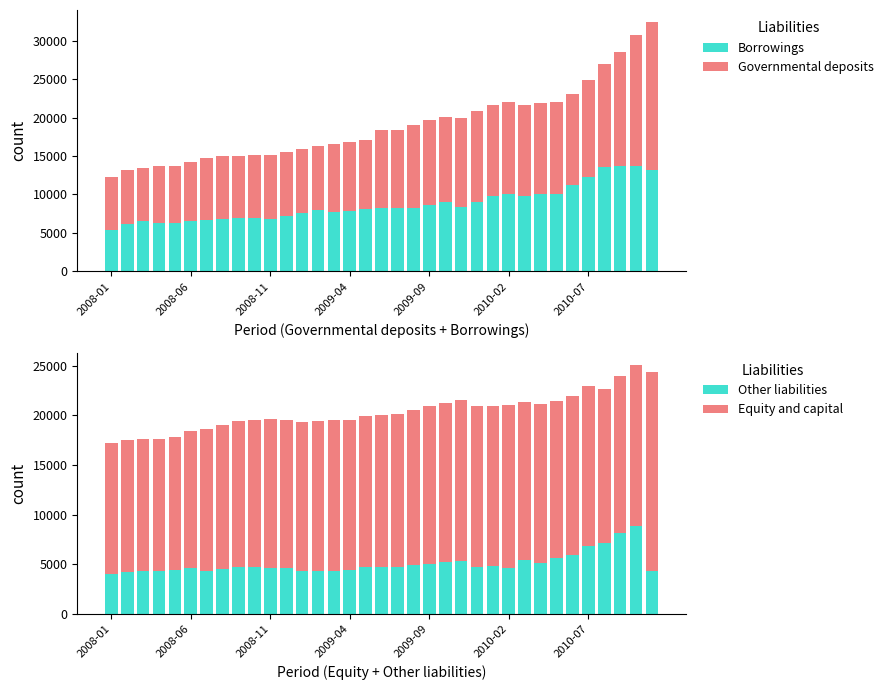

Which series has the largest total across all categories?

Equity and capital